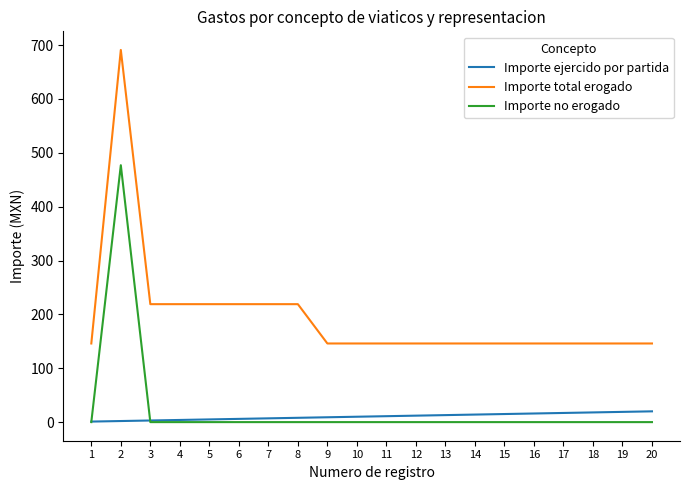

Which series has the largest total across all categories?

Importe total erogado